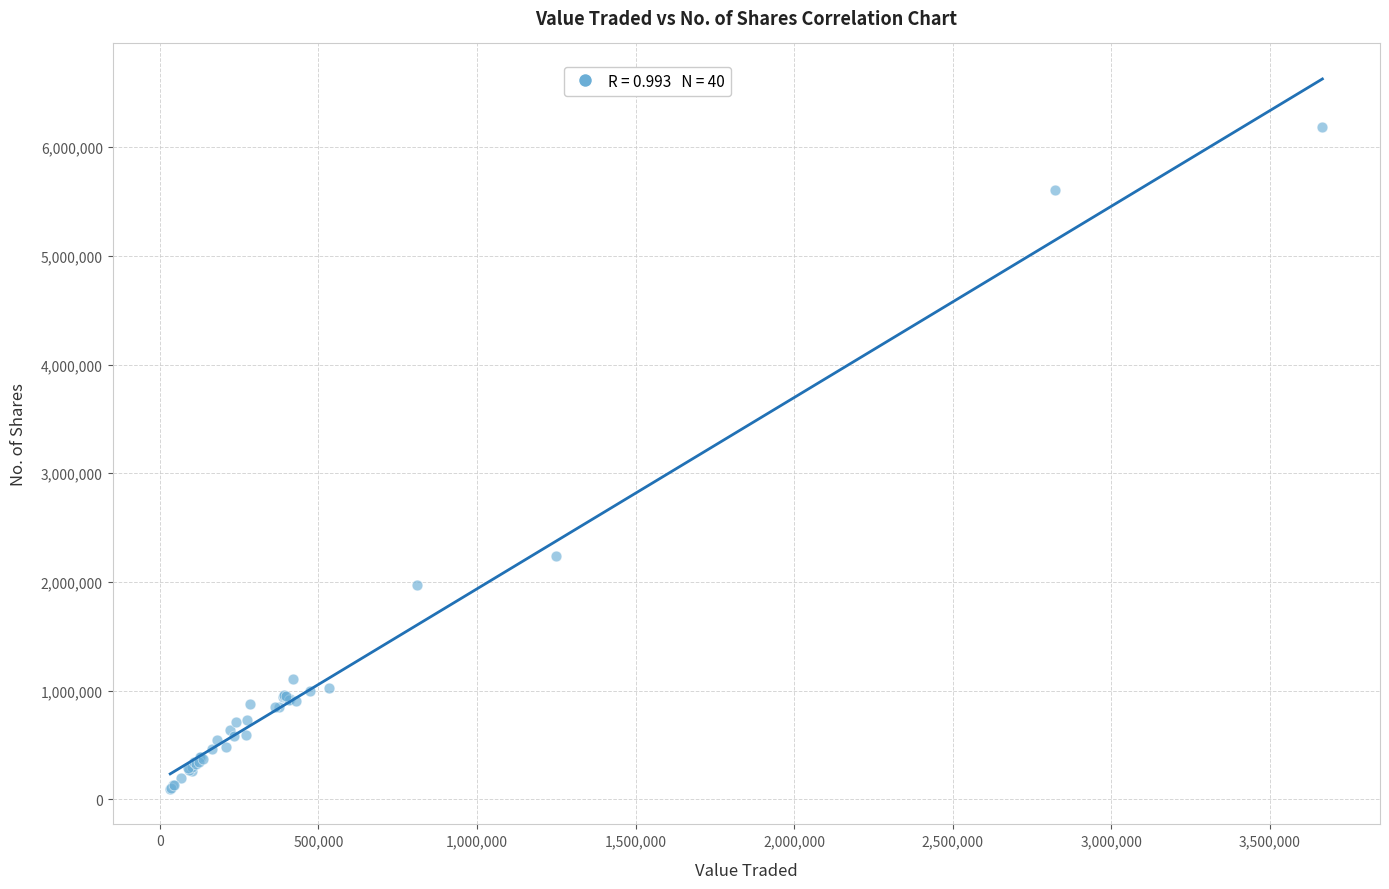

What Y value in the scatter plot is closest to 3141214?

2241289